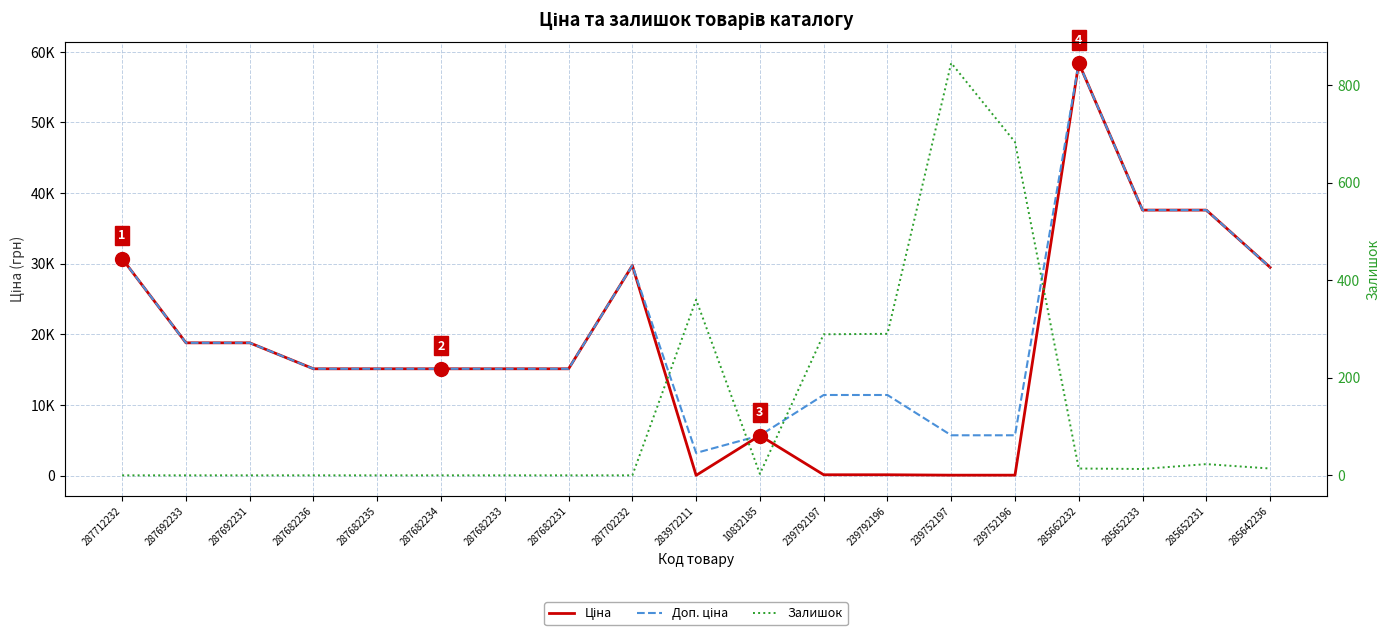

What is the maximum value for Доп. ціна?

58426.5